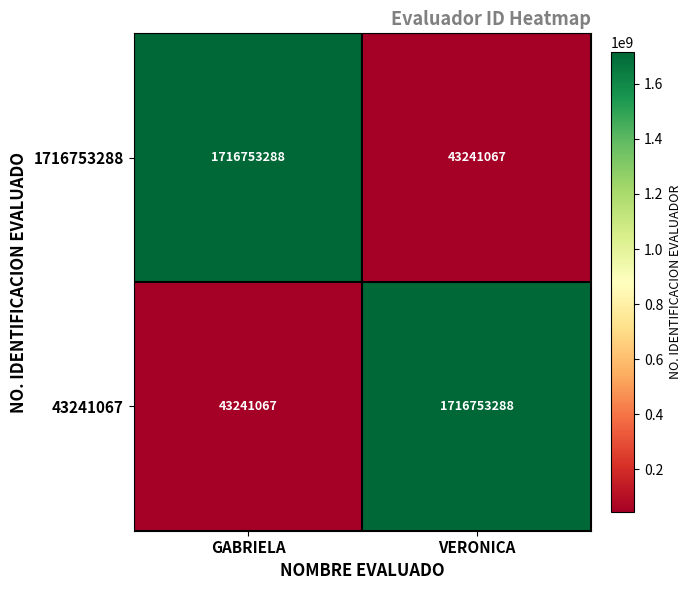

Reading left to right, extract all data points from this chart.

1716753288: 1716753288	43241067
43241067: 43241067	1716753288